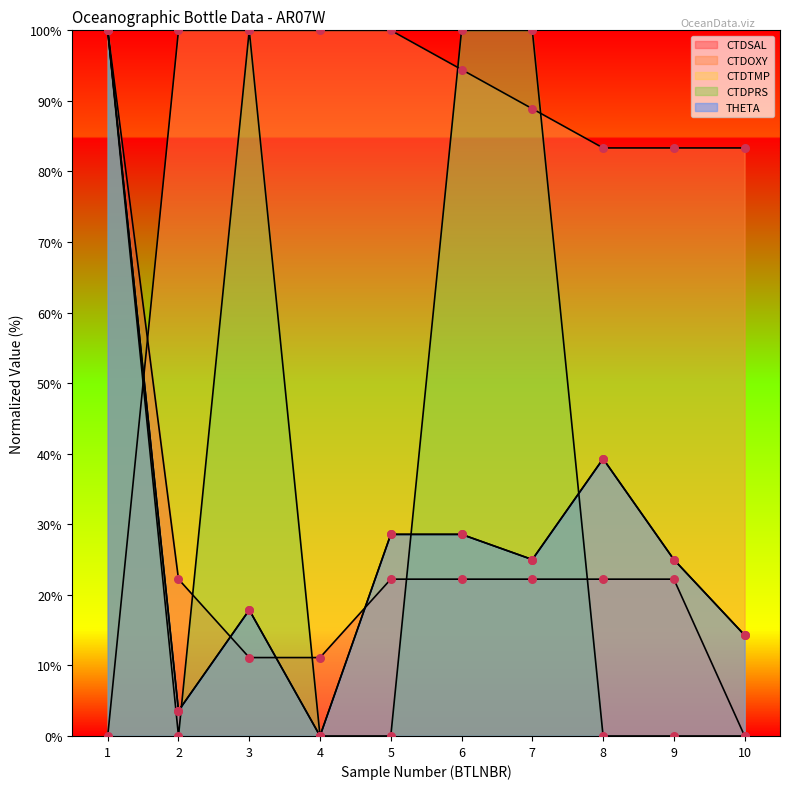

At which category is the sum across all series the highest?

1